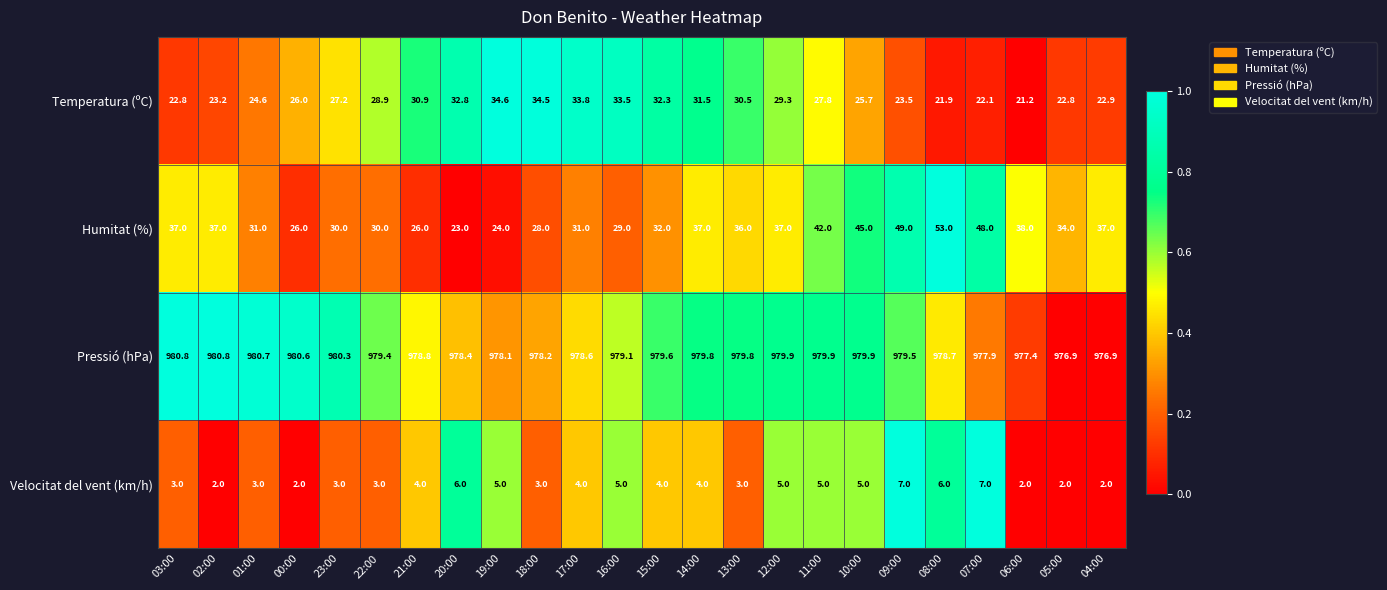

Is it true that Humitat (%) equals 16.0 at 05:00?

False